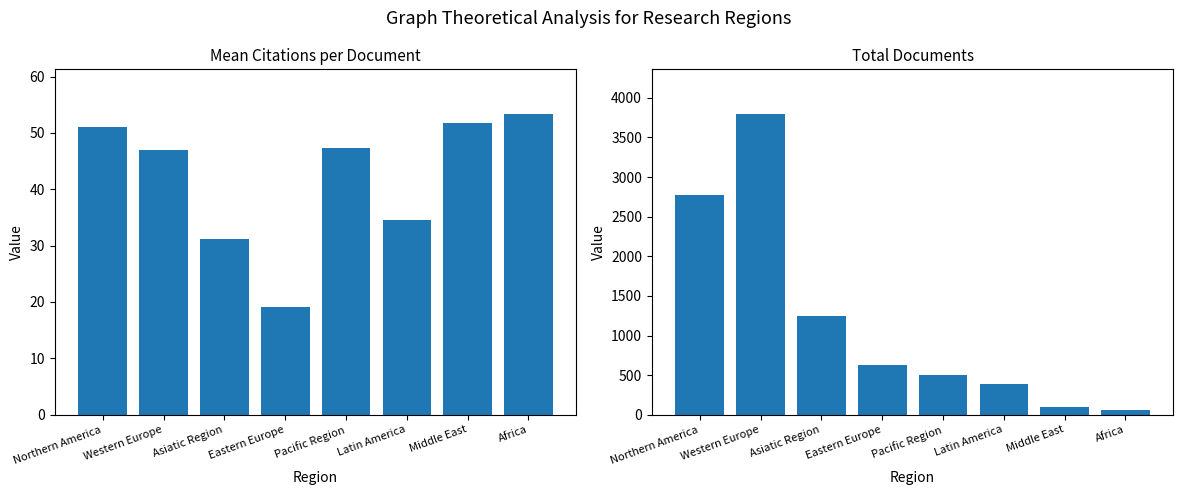

What is the greatest value displayed?

3791.0